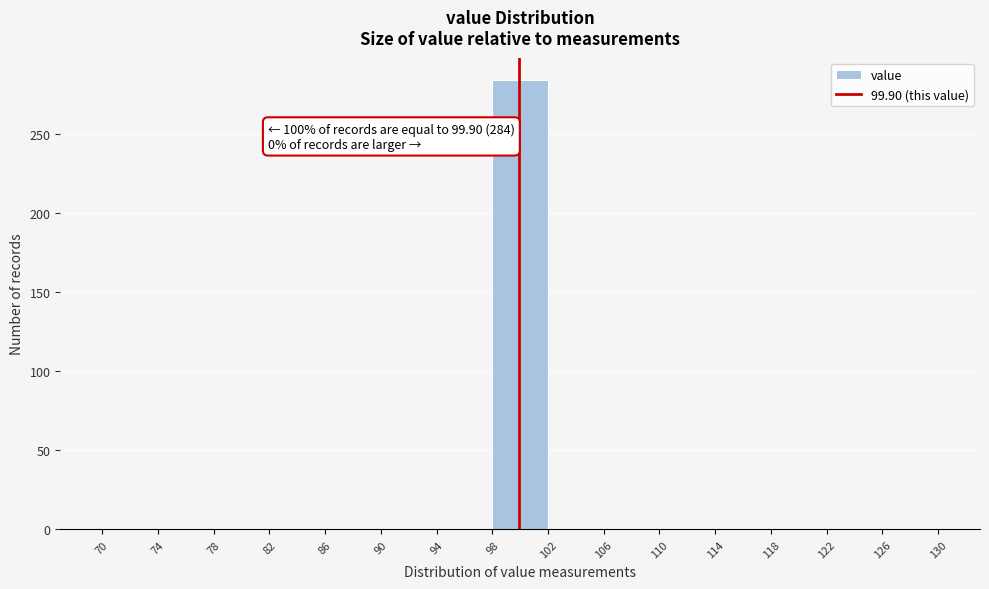

Which range on the x-axis has the tallest bar?

98 to 102